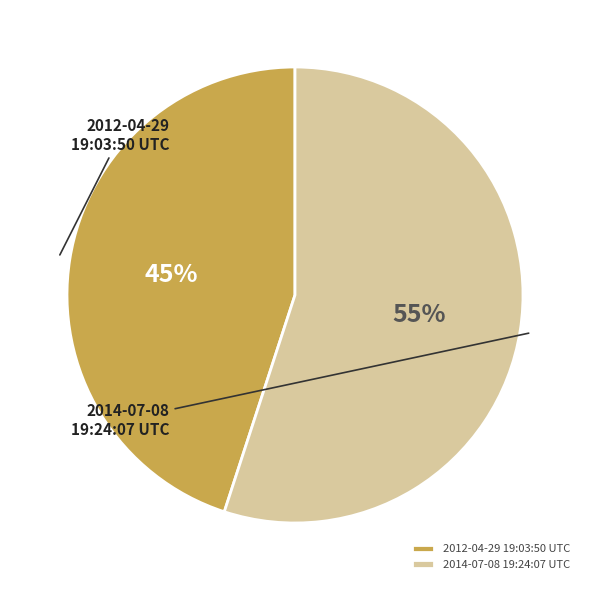

Combined, do 2012-04-29 19:03:50 UTC and 2014-07-08 19:24:07 UTC account for over 50%?

Yes